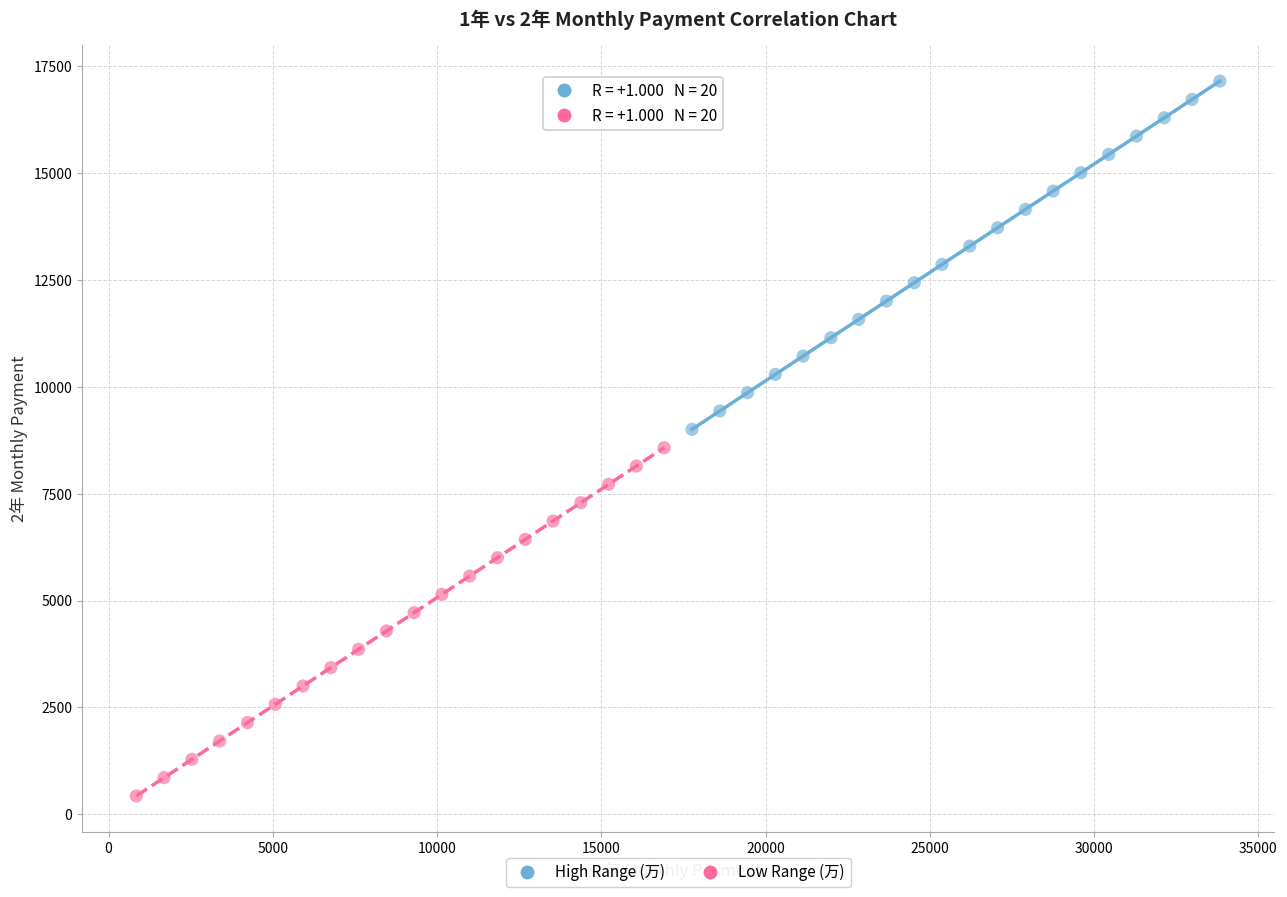

Which series contains the highest Y value?

High Range (万)